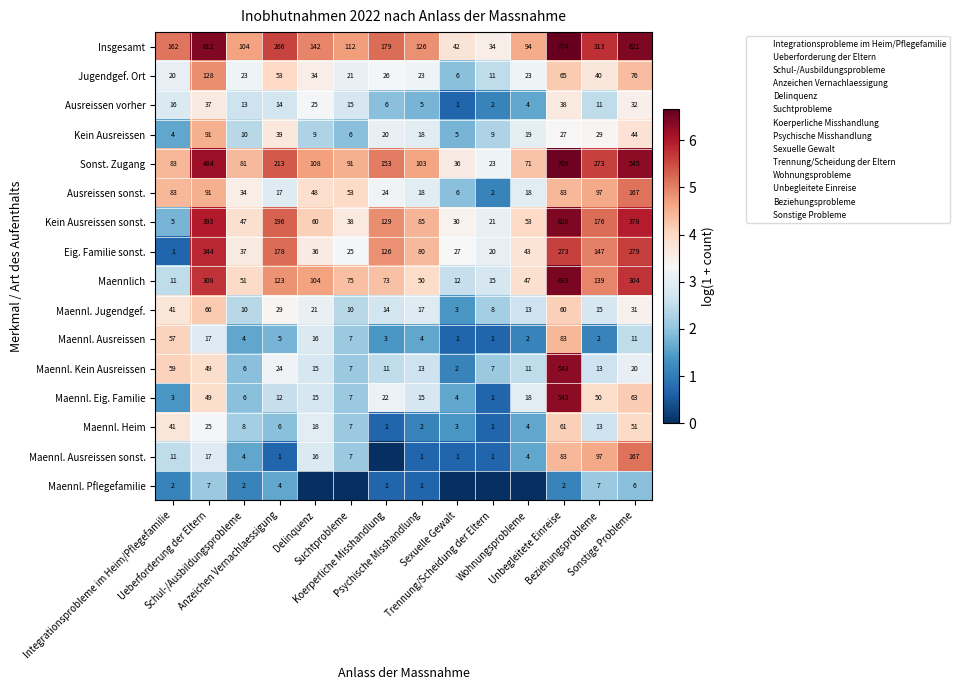

At which category is the sum across all series the highest?

Unbegleitete Einreise